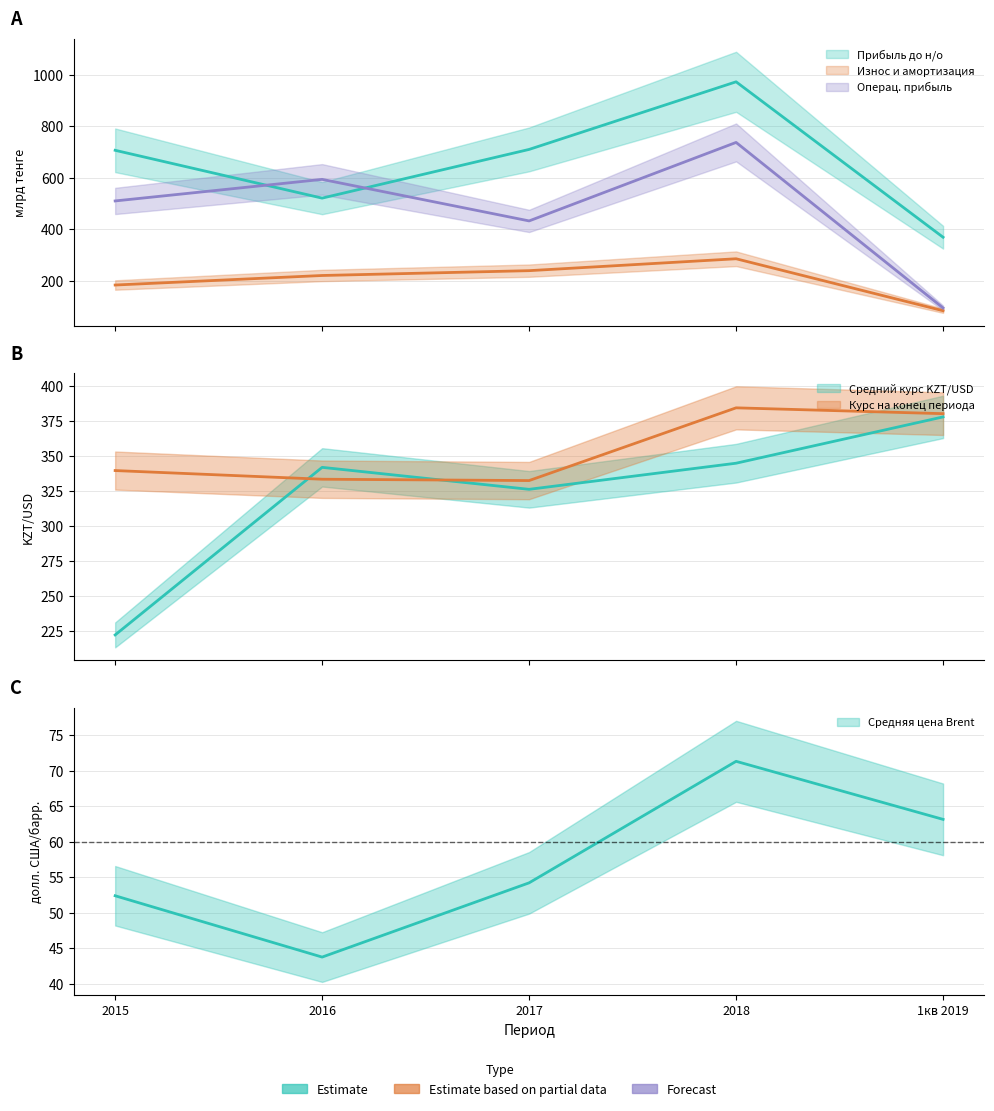

True or false: Курс на конец периода and Средняя цена Brent intersect in this chart.

False